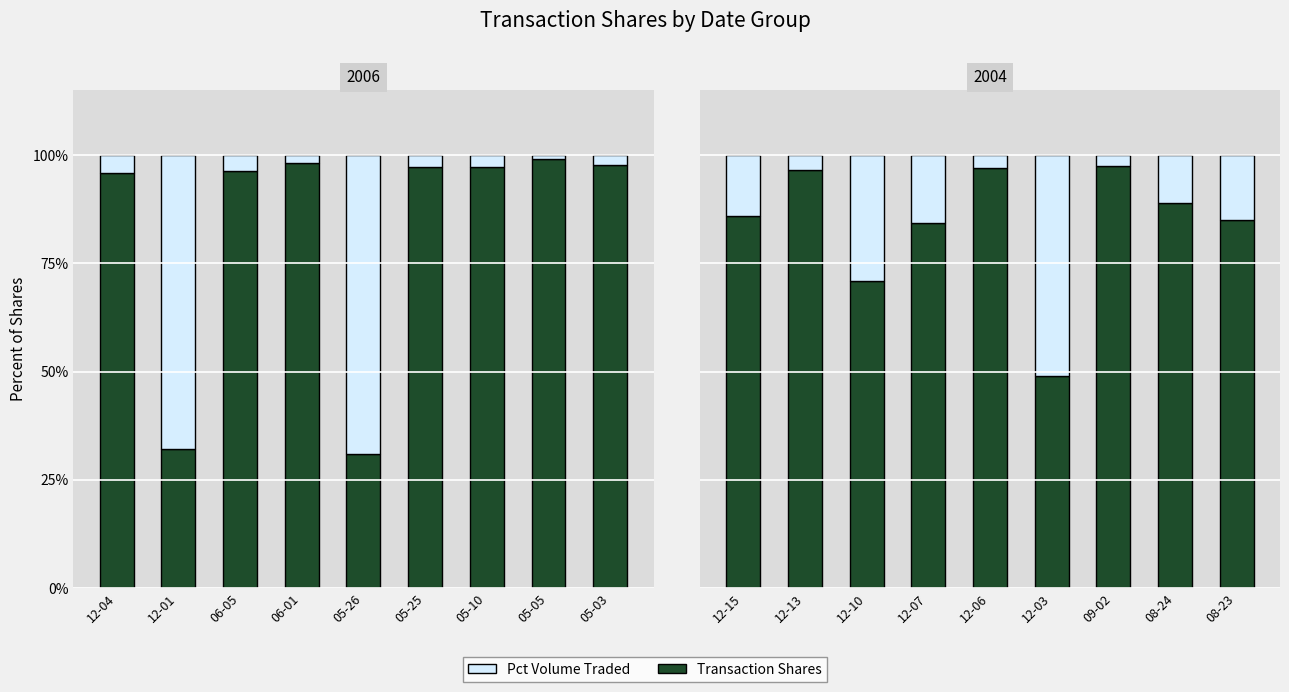

Which has a higher value, 12-10 or 12-13?

12-13